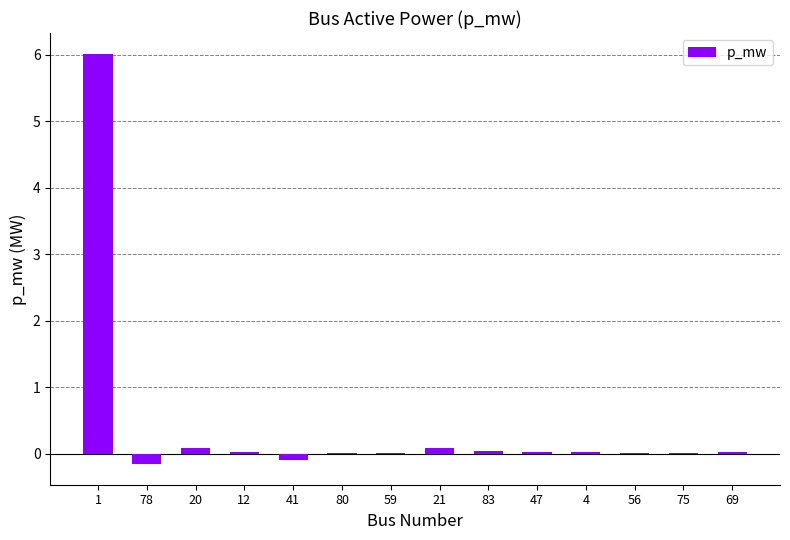

The value at 1 is 6.0. True or false?

True